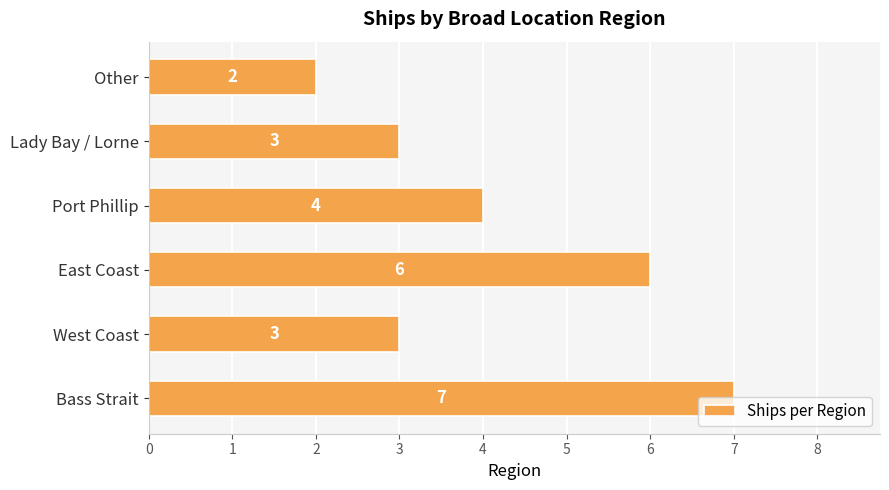

Which label corresponds to the smallest value in the chart?

Other